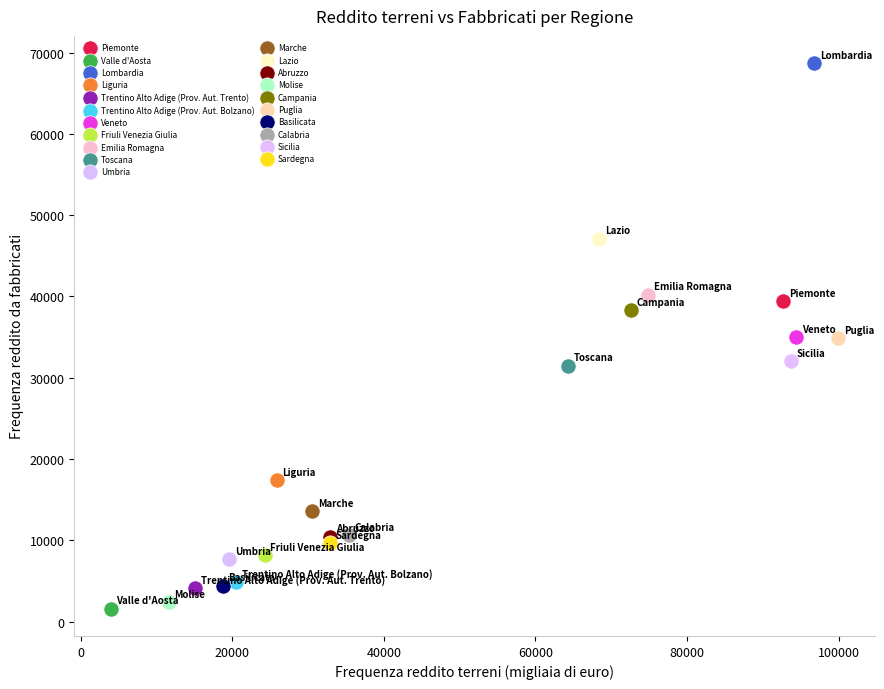

What are all the series names shown in the legend?

Piemonte, Valle d'Aosta, Lombardia, Liguria, Trentino Alto Adige (Prov. Aut. Trento), Trentino Alto Adige (Prov. Aut. Bolzano), Veneto, Friuli Venezia Giulia, Emilia Romagna, Toscana, Umbria, Marche, Lazio, Abruzzo, Molise, Campania, Puglia, Basilicata, Calabria, Sicilia, Sardegna